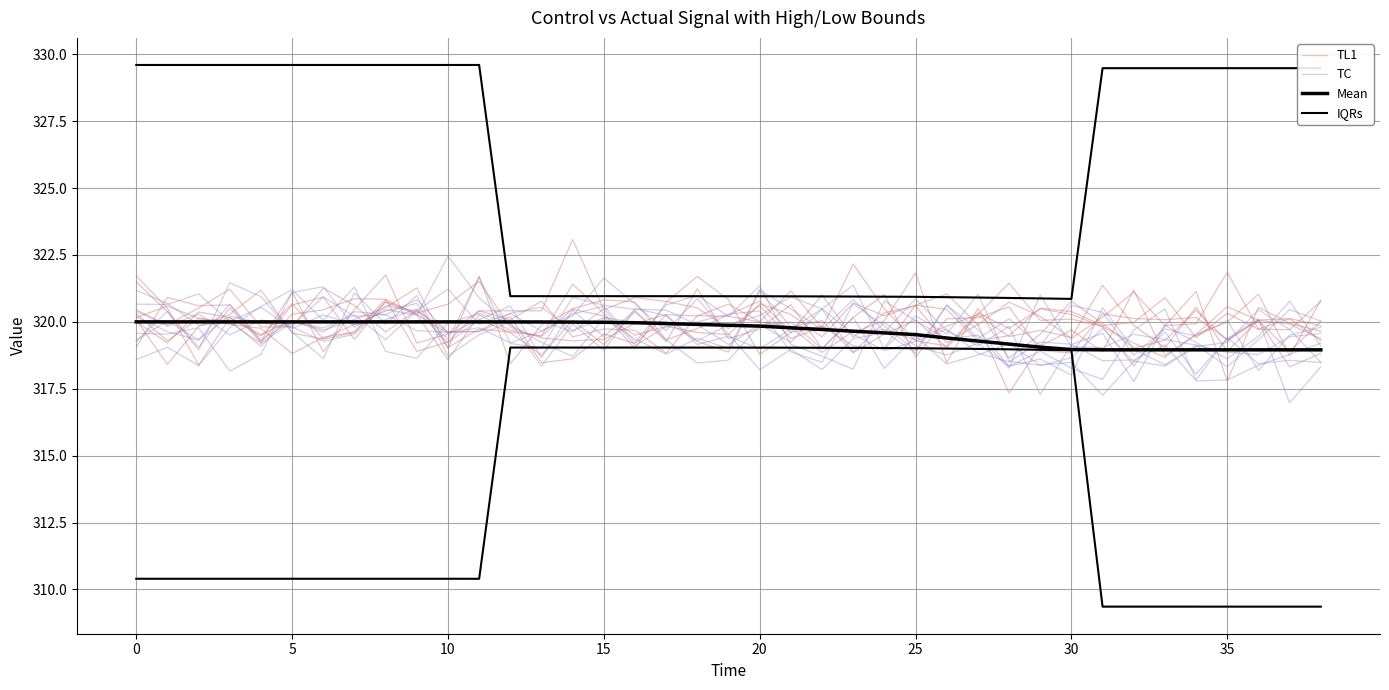

Rank the series at 26 from lowest to highest value.

TL1, Mean, TC, IQRs